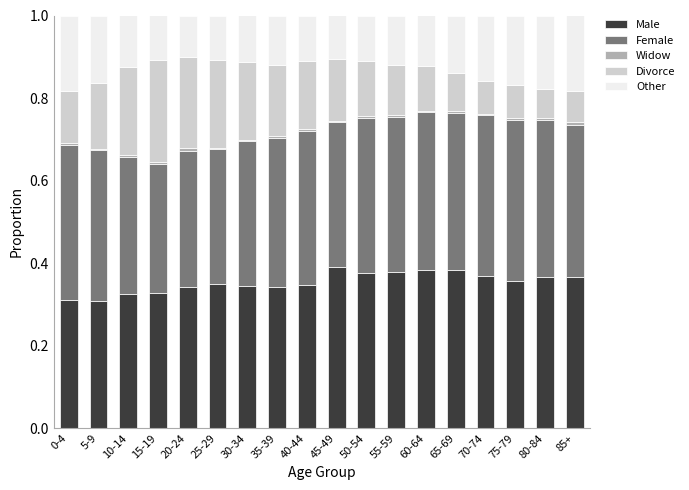

Are the bars grouped side by side (vs. stacked)?

No